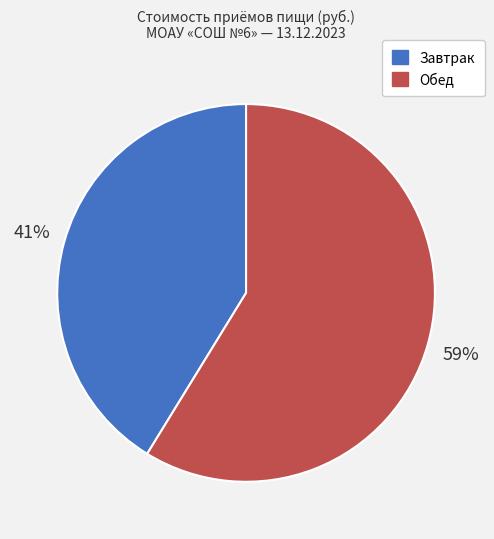

How many segments does this pie chart have?

2